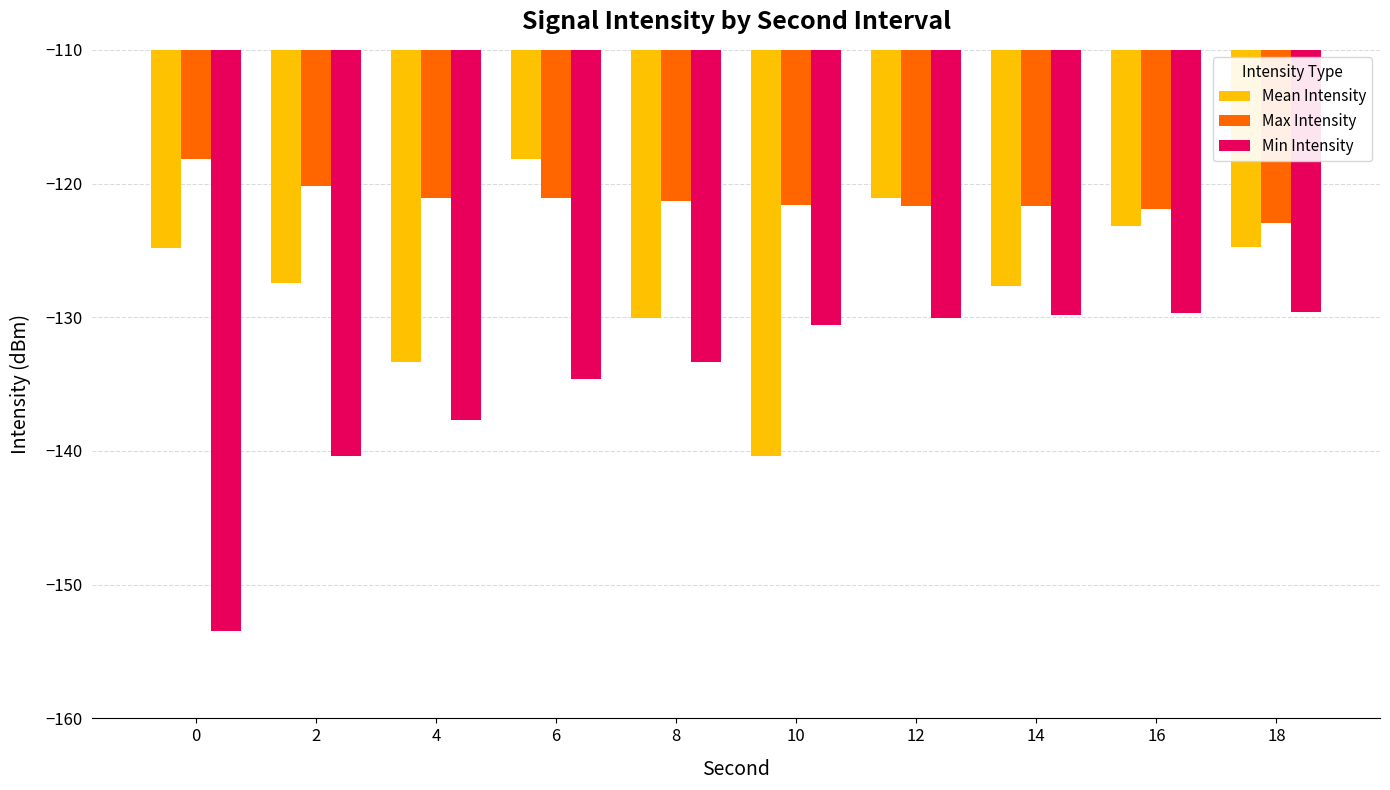

What is the difference between the highest and lowest values at 16?

7.8